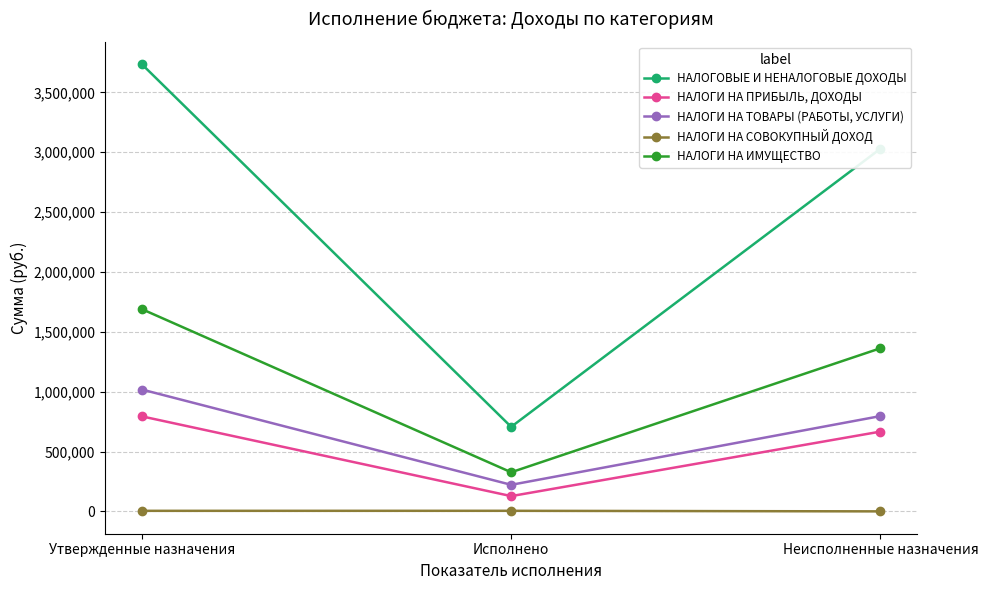

Between Утвержденные назначения and Исполнено, which series saw the biggest shift?

НАЛОГОВЫЕ И НЕНАЛОГОВЫЕ ДОХОДЫ